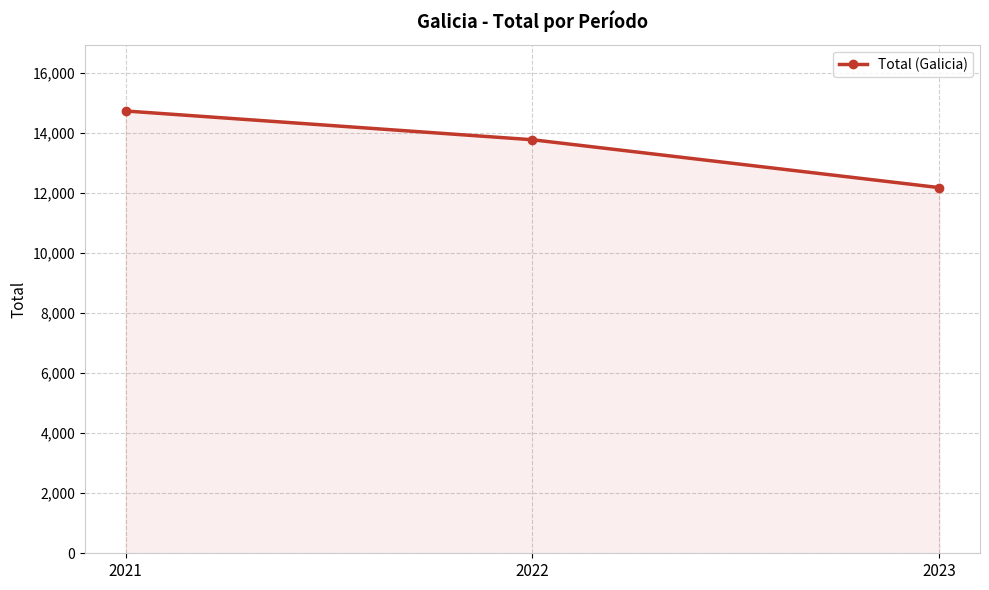

What value does the data have at 2022, to the nearest 10?

13770